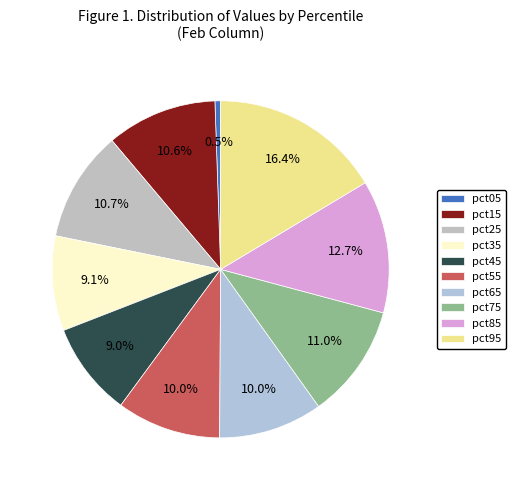

What is the largest slice in the pie chart?

pct95